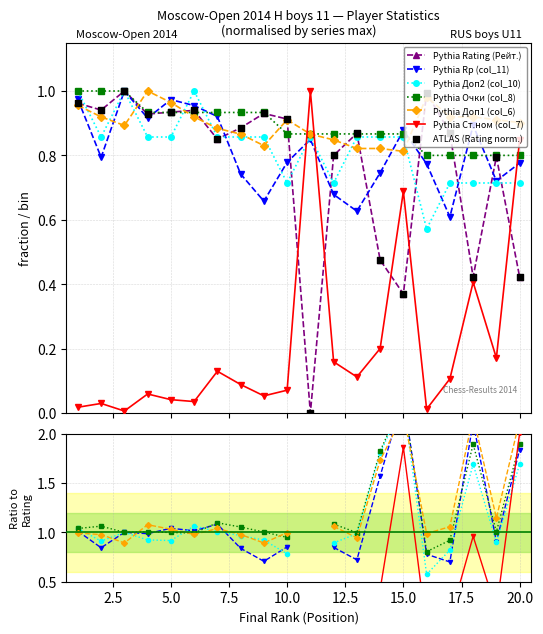

Is the value of Ст.ном (col_7) at 16 greater than the value of Очки (col_8) at 11?

No